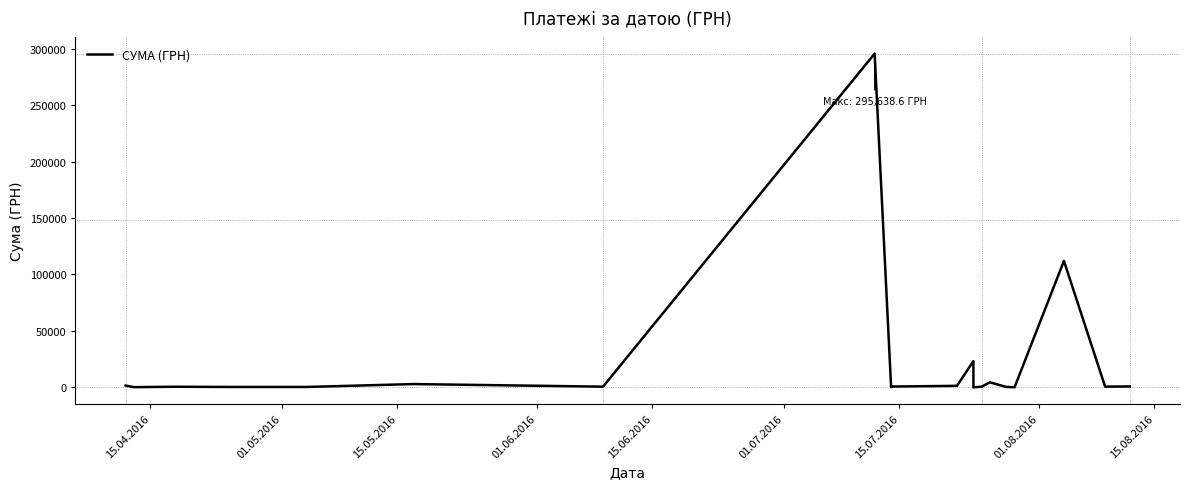

How many interior local valleys (lower than both neighbors) does the data have?

7